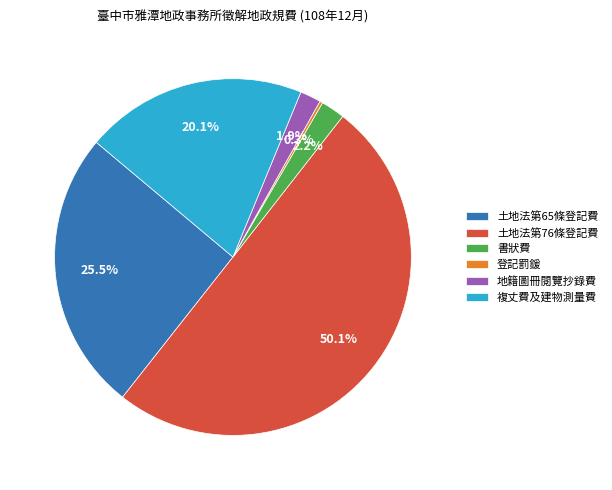

To the nearest percent, what is the difference between the 土地法第76條登記費 and 土地法第65條登記費 slice percentages?

25%